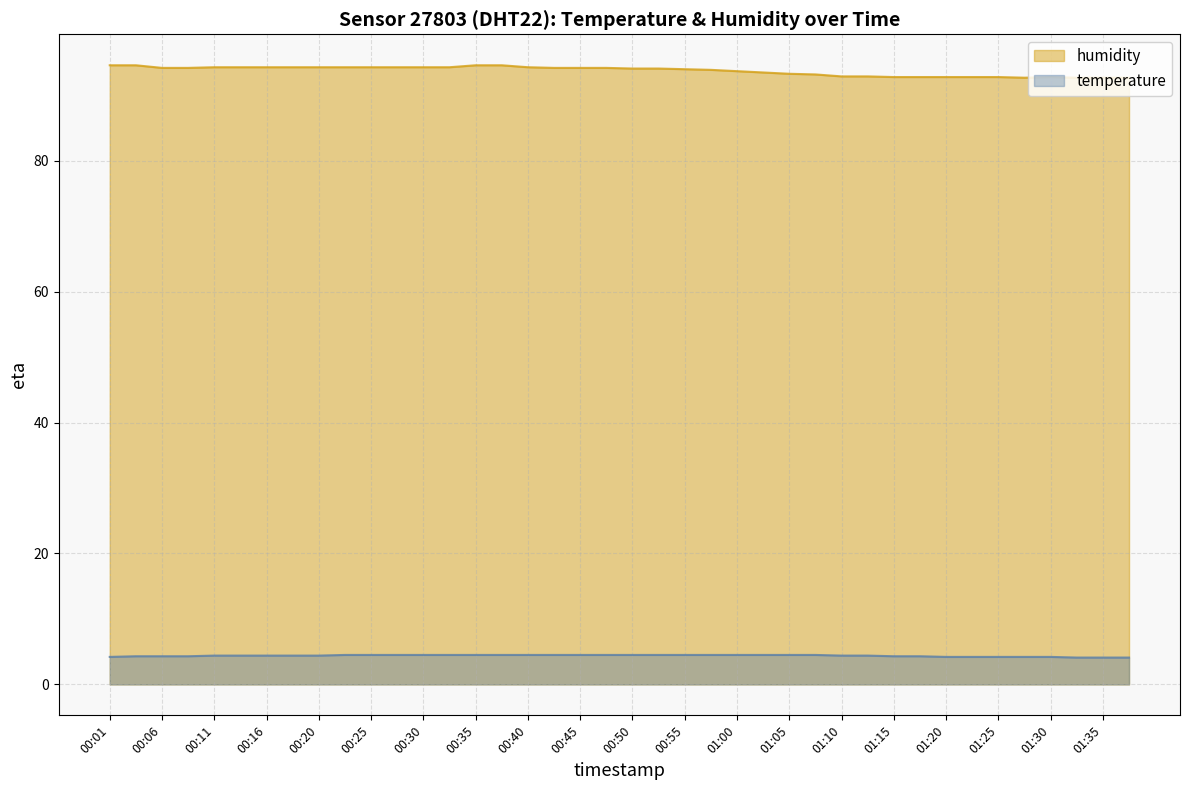

At which category is the sum across all series the highest?

00:35